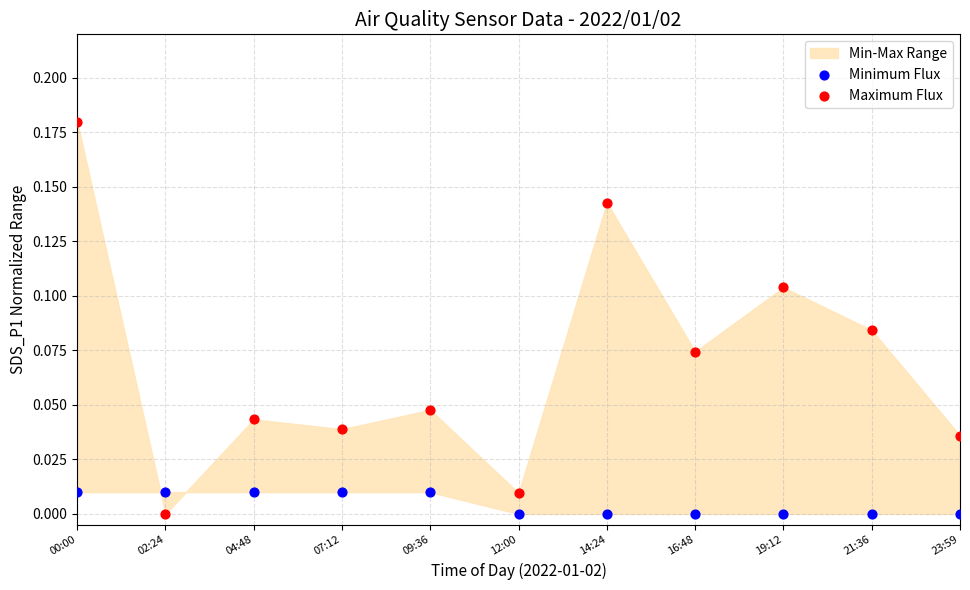

Across all data points, what is the range of X values (max minus min)?

1.0